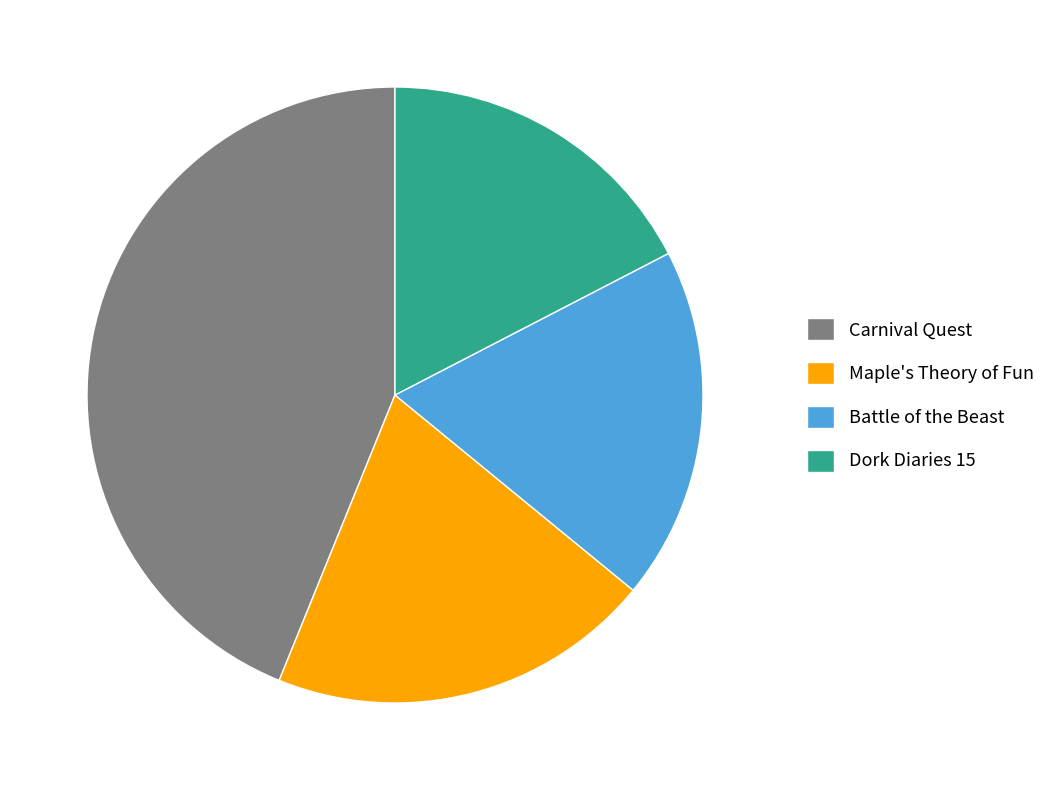

Is there a majority slice in this chart?

No